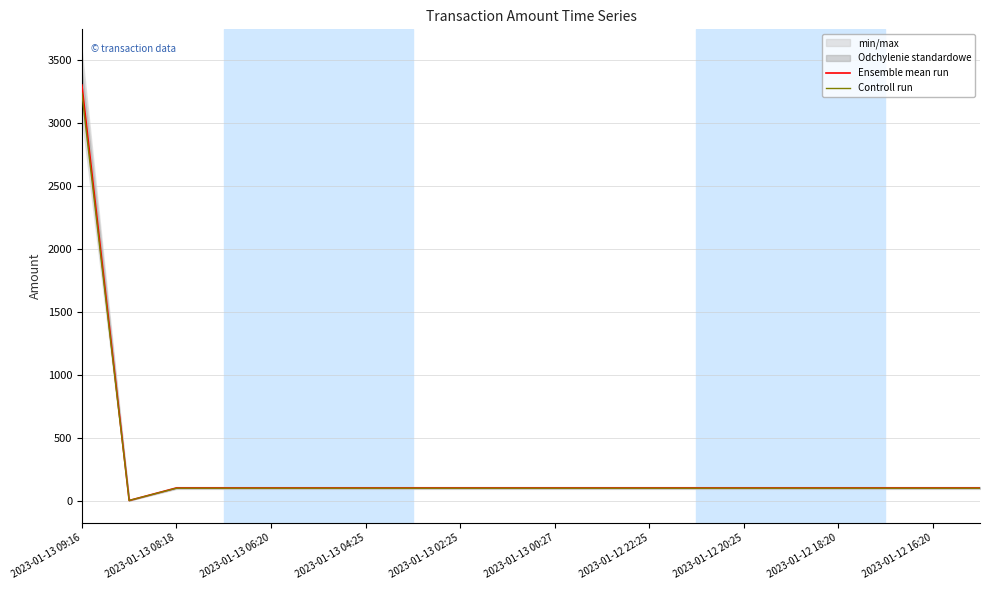

At which category is the sum across all series the highest?

2023-01-13 09:16